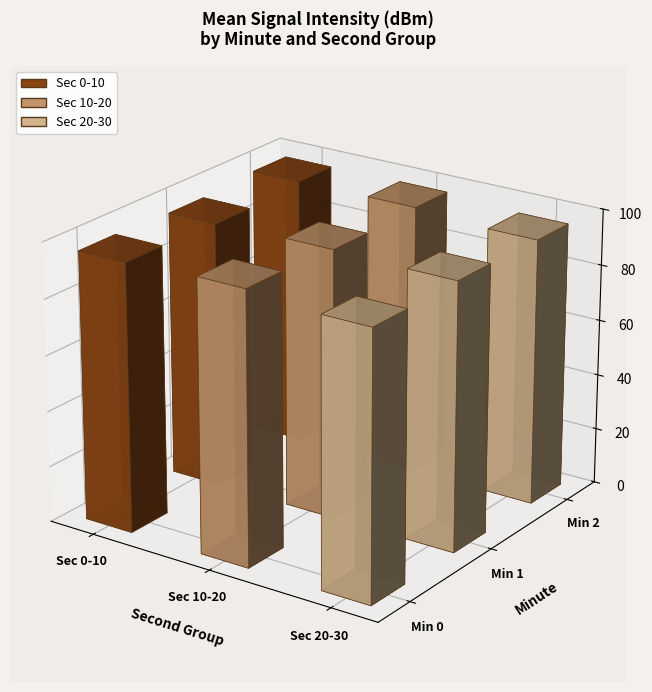

Which series has the largest total across all categories?

1